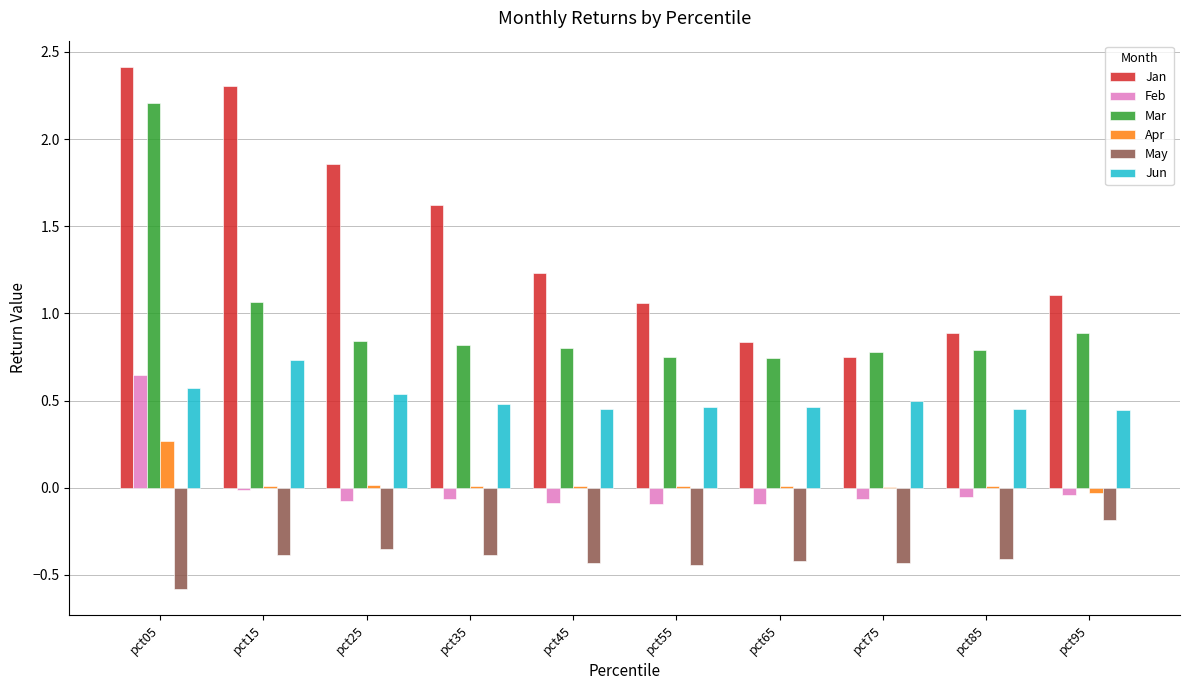

True or false: Apr has a value of 0.0 at pct65.

True